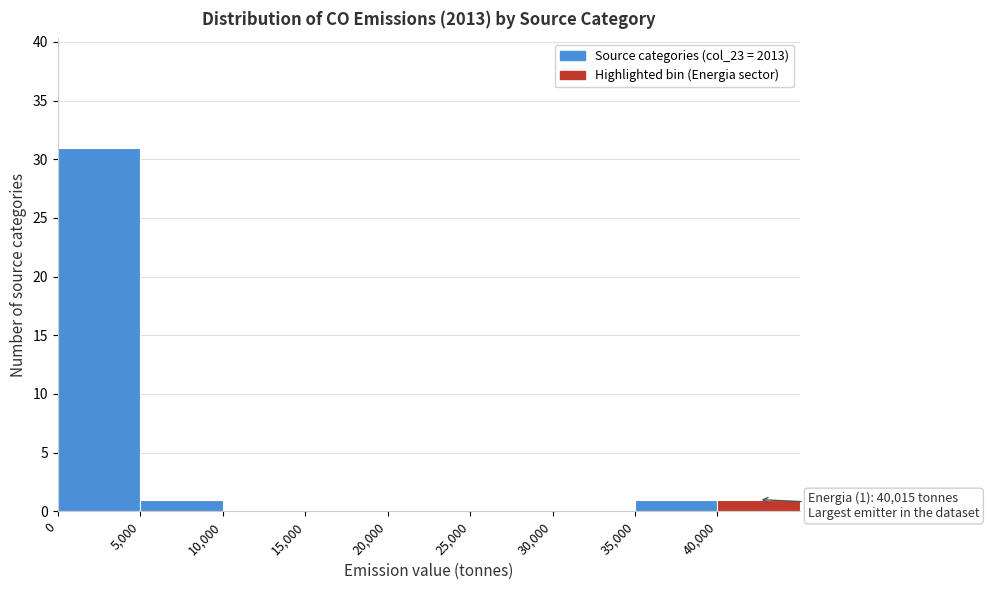

Over which range of the x-axis is the bar tallest?

0 to 5000